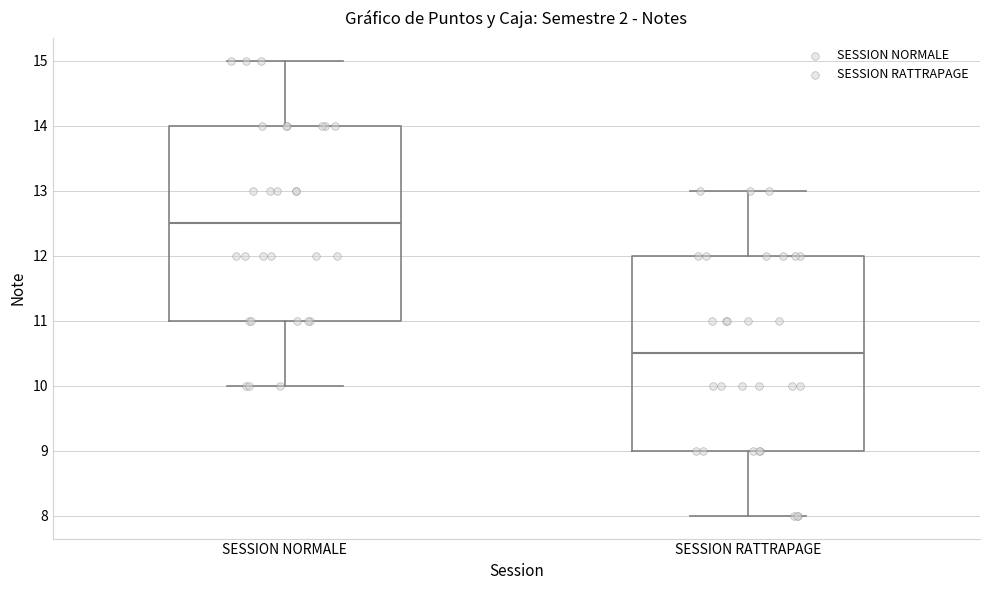

Where does the median line of the box for SESSION NORMALE sit on the y-axis? The values are not printed on the chart, so give them approximately, as read against the axis.

12.5